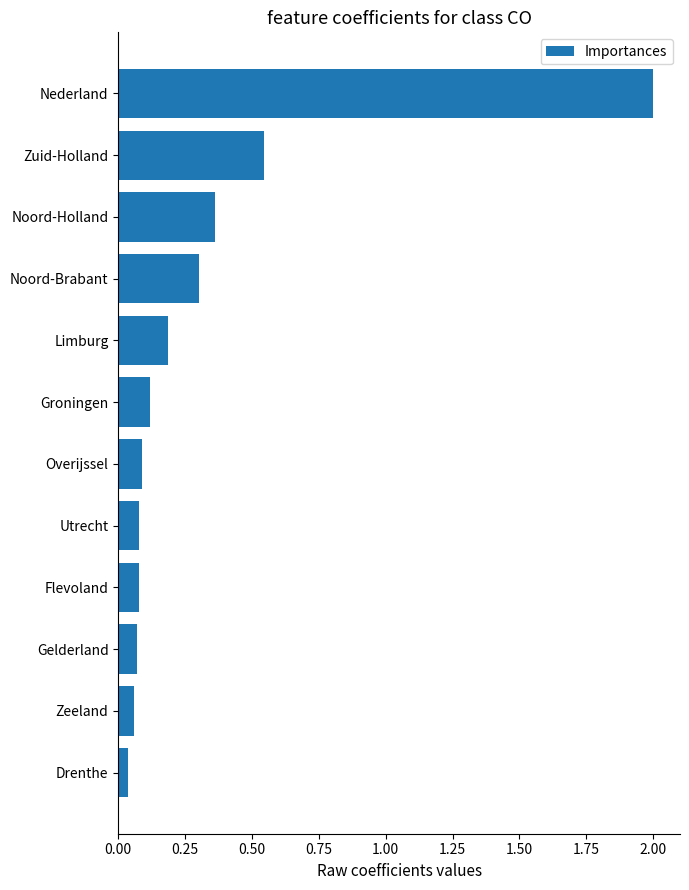

What is the change in value from Overijssel to Zuid-Holland?

+0.5